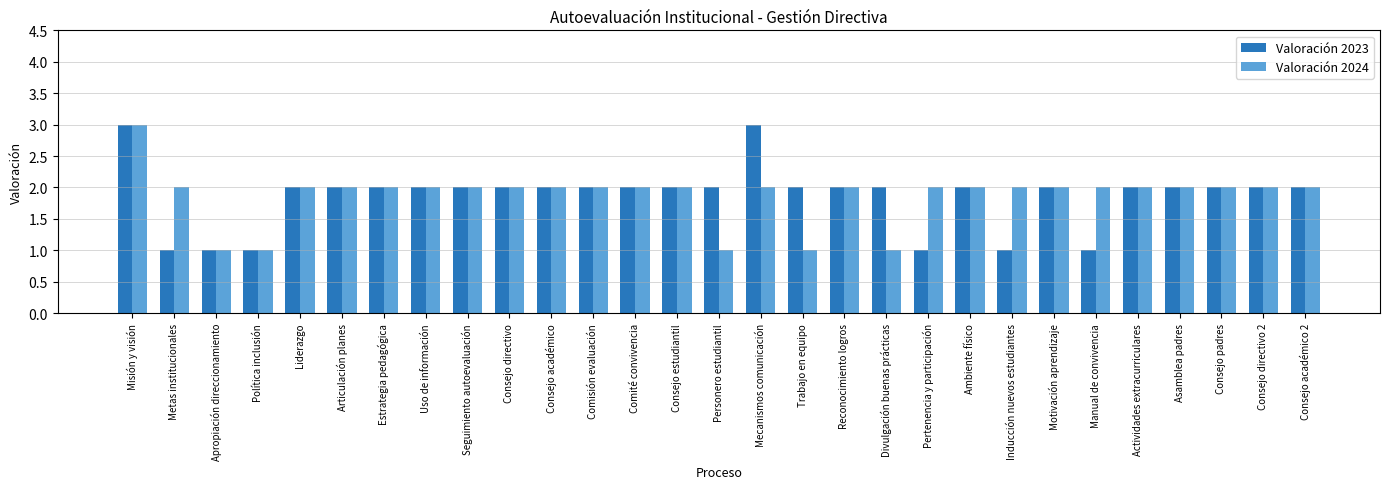

Does the chart contain any negative values?

No